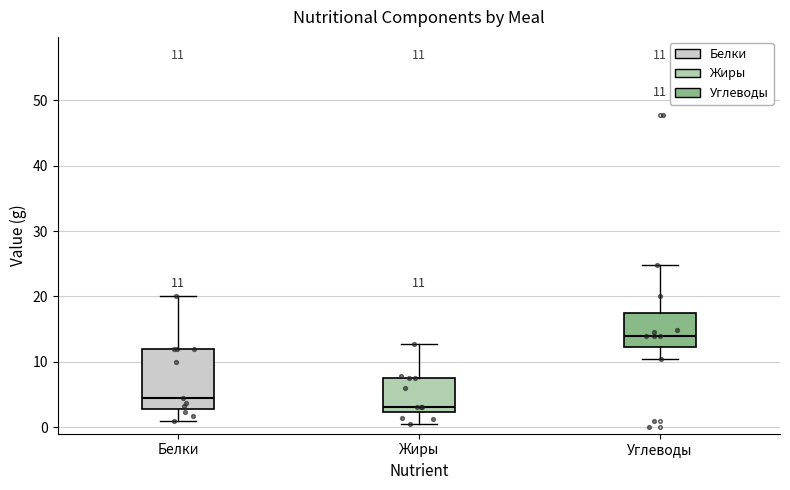

Comparing the boxes themselves (not the whiskers), which one is the tallest?

Белки